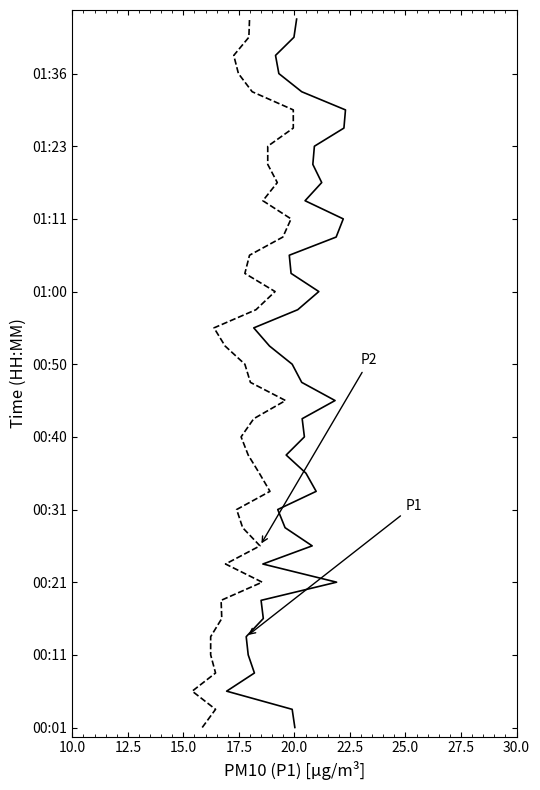

Which series has the widest spread of values?

P1